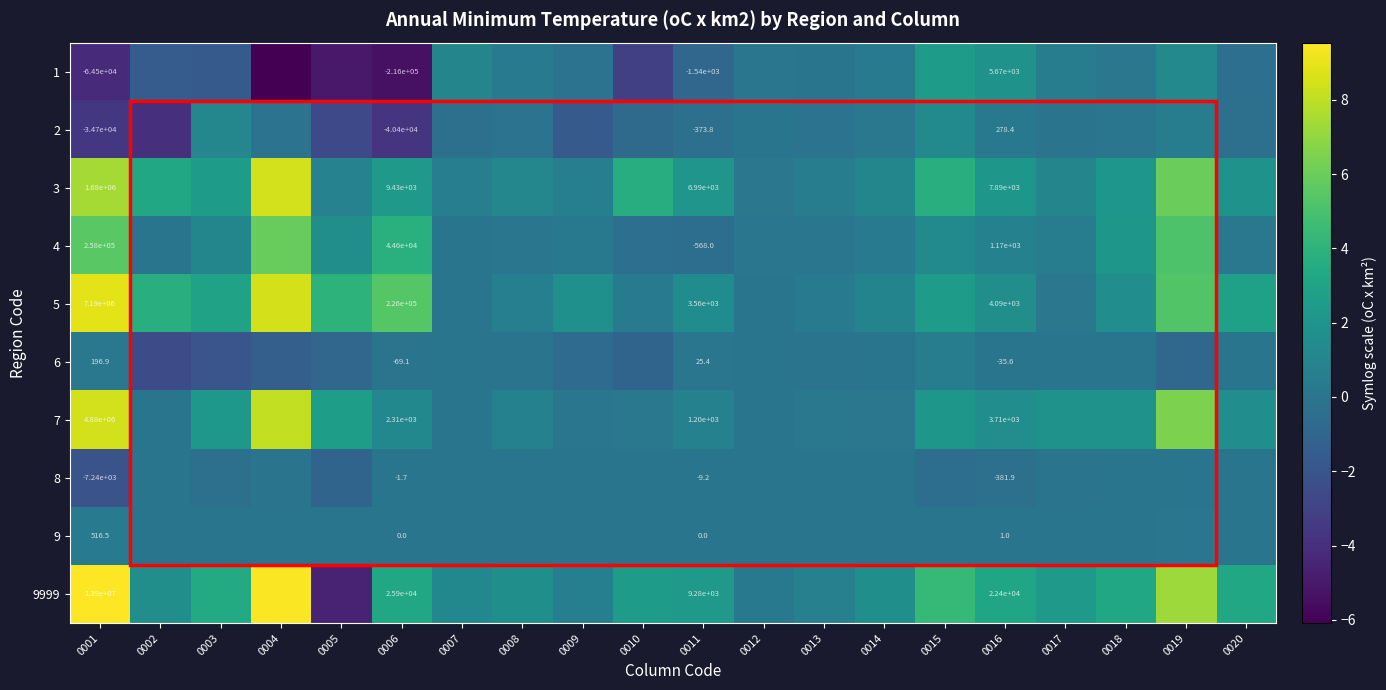

Is the value of 5 at 0005 greater than the value of 4 at 0007?

Yes